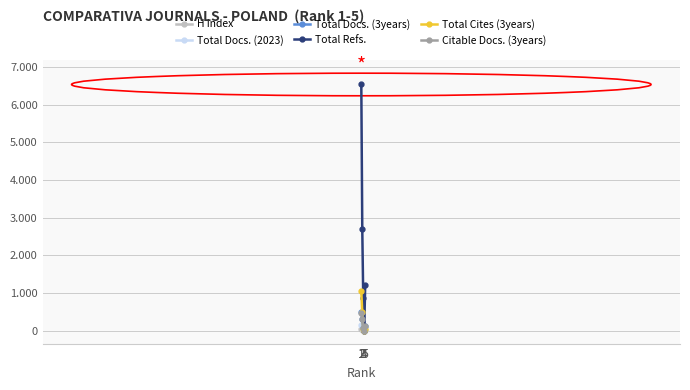

Is it true that Total Refs. equals 6539 at 1?

True